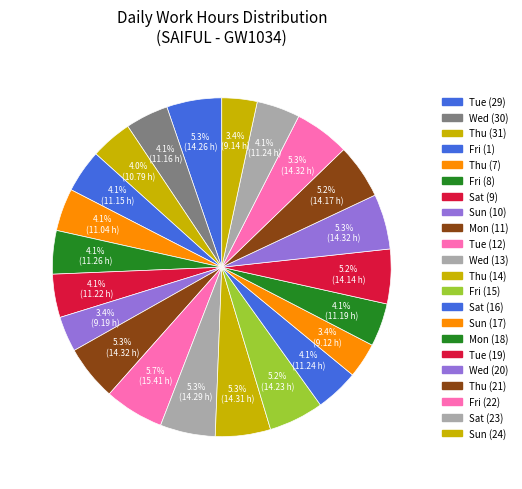

What percentage is the Fri (8) slice, to the nearest percent?

4%